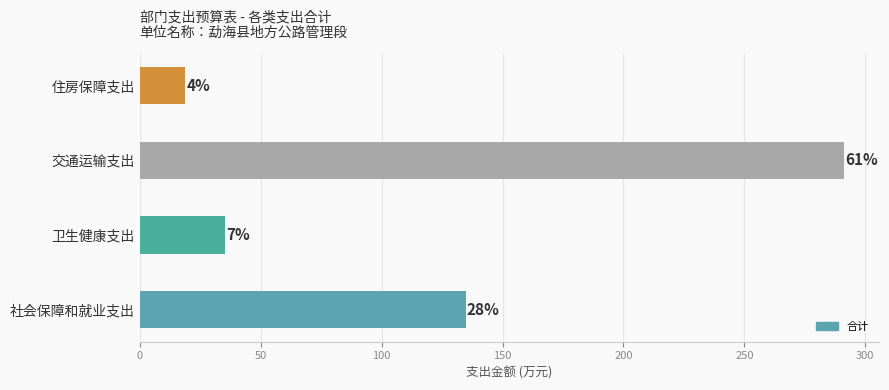

Does the chart contain any negative values?

No